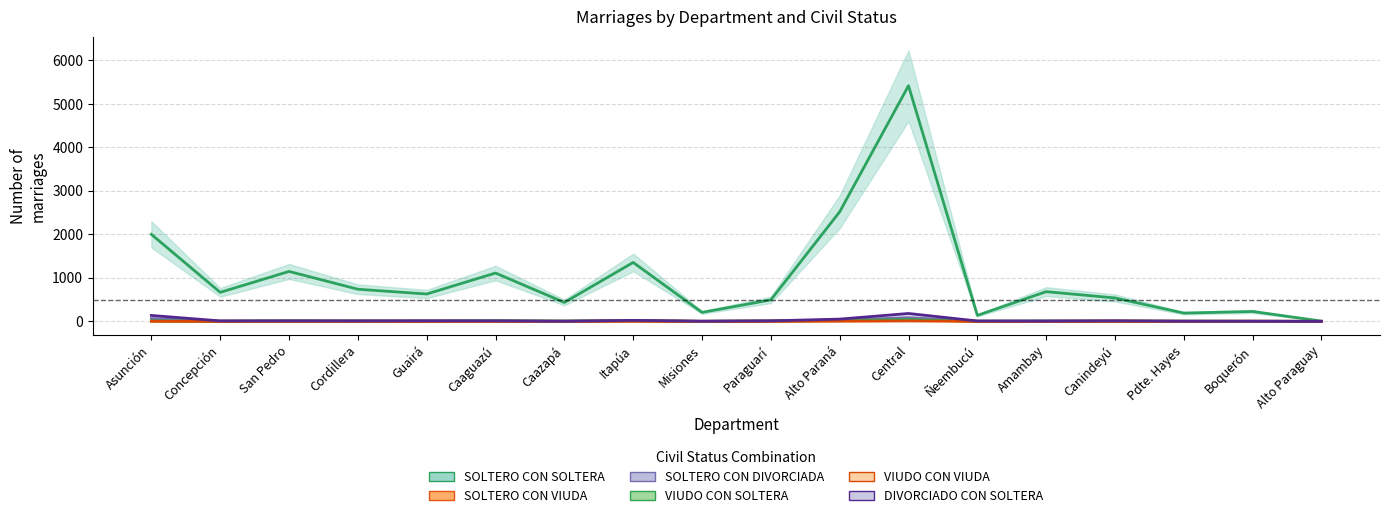

Rank the series by their maximum value, from lowest to highest.

VIUDO CON VIUDA, SOLTERO CON VIUDA, VIUDO CON SOLTERA, SOLTERO CON DIVORCIADA, DIVORCIADO CON SOLTERA, SOLTERO CON SOLTERA